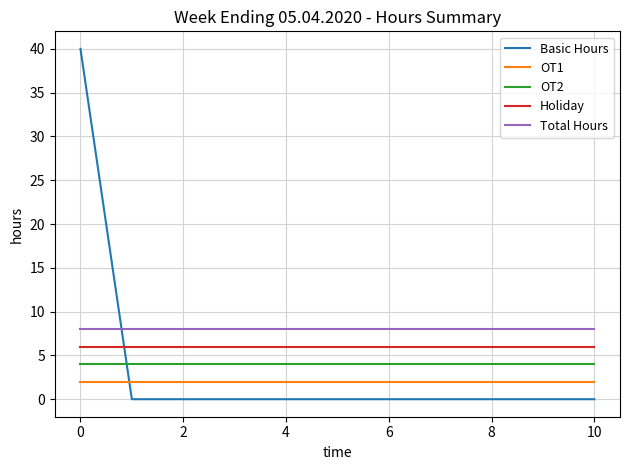

What is the greatest value displayed?

40